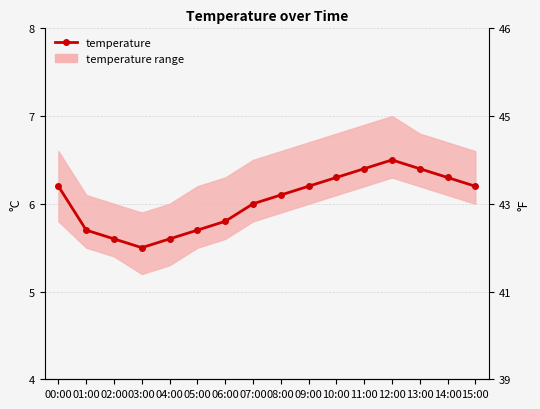

Reading left to right, transcribe all the data shown in this chart.

6.2	5.7	5.6	5.5	5.6	5.7	5.8	6.0	6.1	6.2	6.3	6.4	6.5	6.4	6.3	6.2